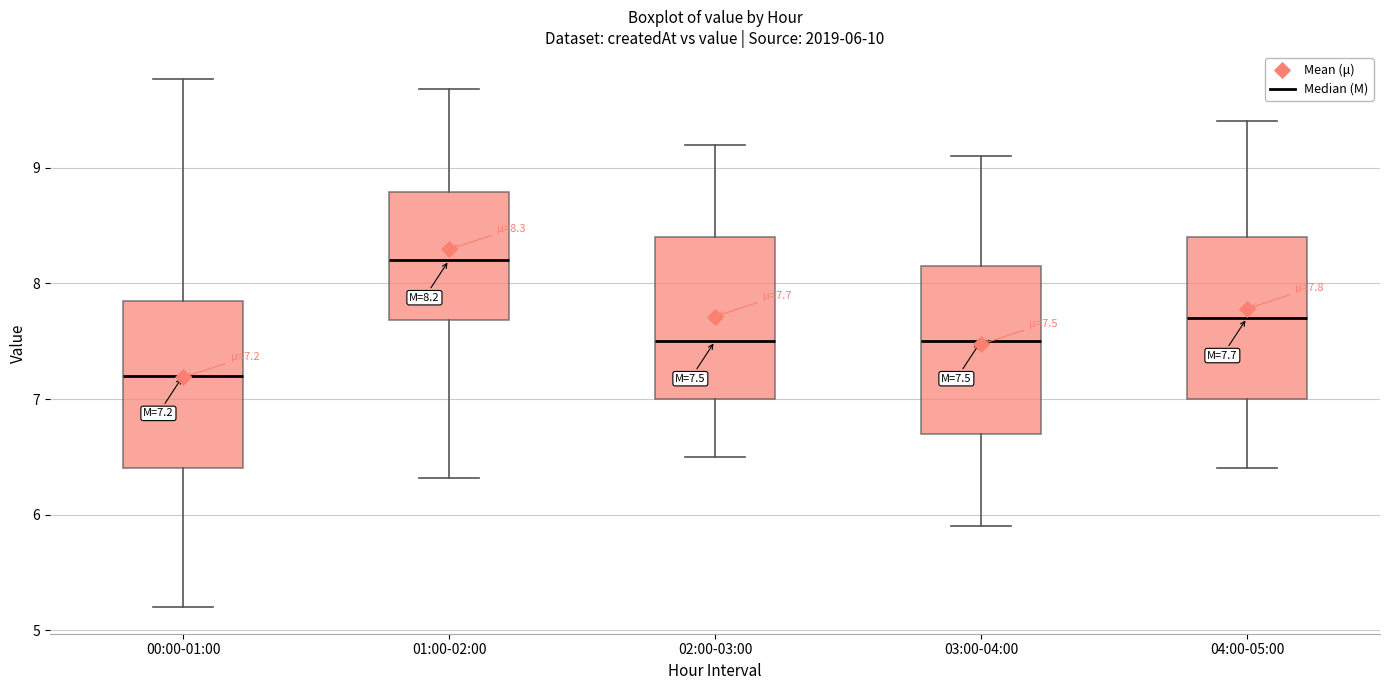

Which box has the lowest median line?

00:00-01:00